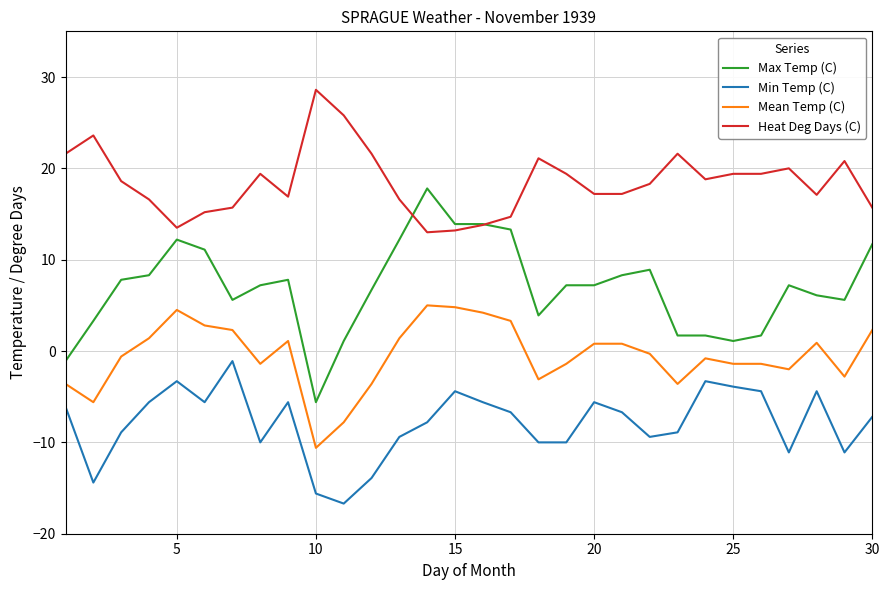

Which series has the widest spread of values?

Max Temp (C)